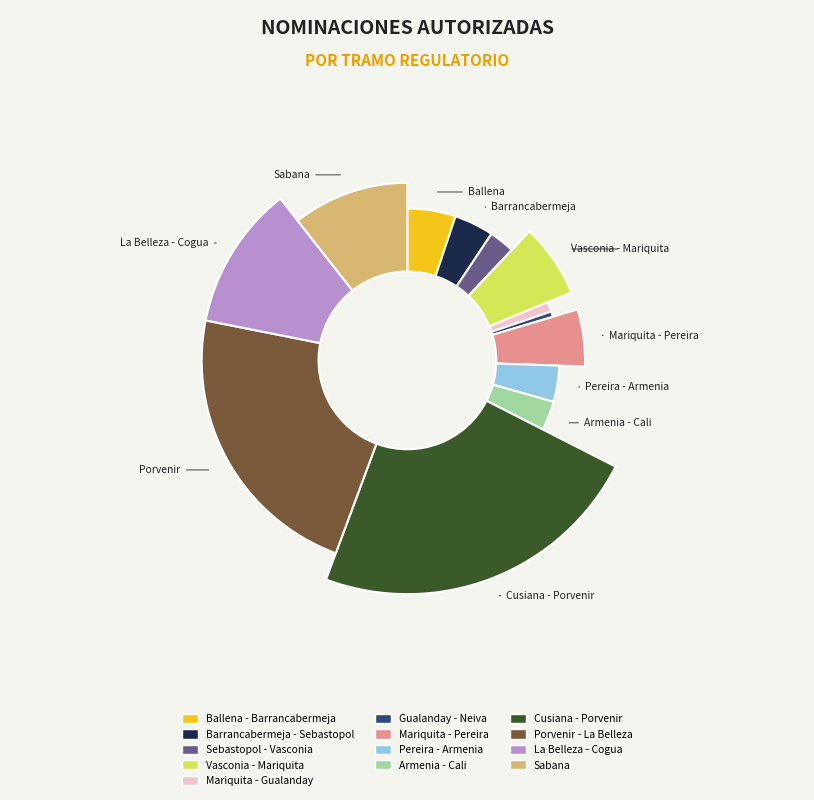

True or false: Porvenir - La Belleza accounts for 22% of the total.

True